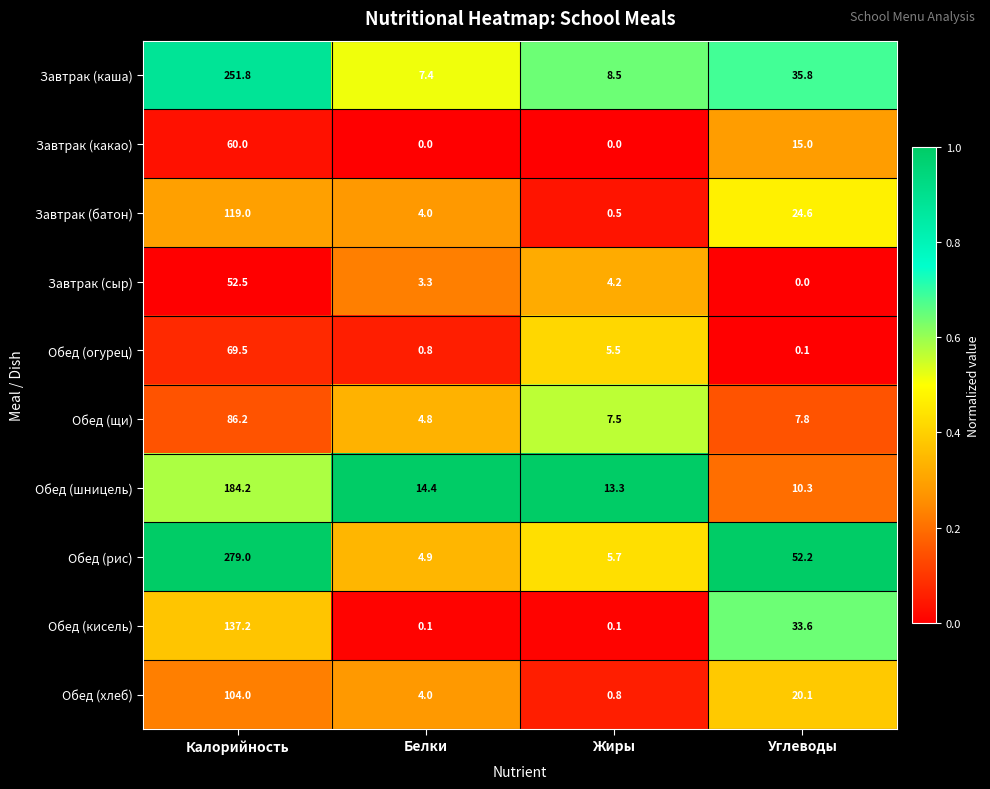

What is the total value across all series at Калорийность?

1343.4